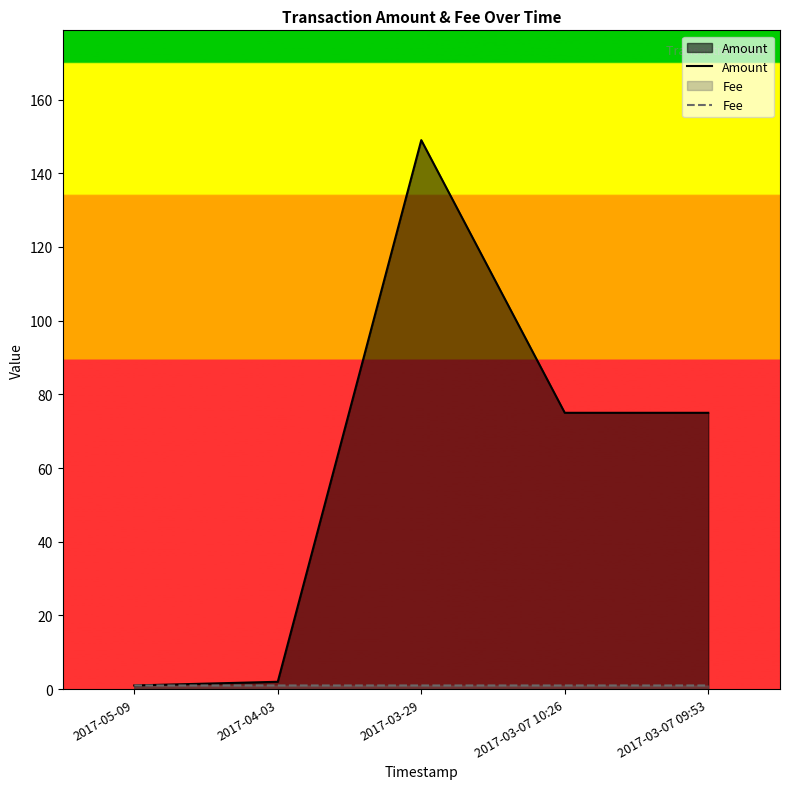

True or false: Fee and Amount cross at least once.

False